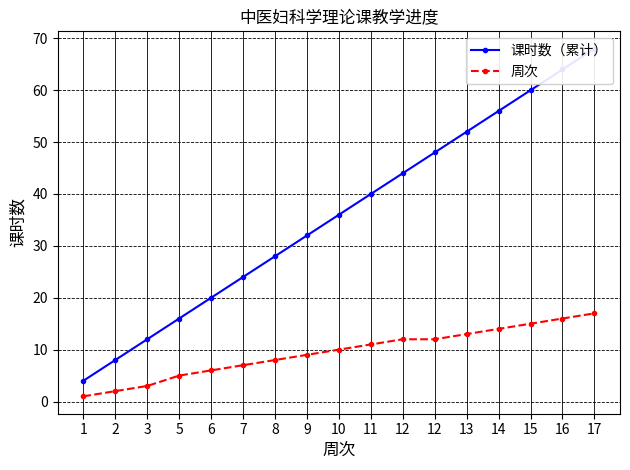

Rank the series by their average value, from lowest to highest.

周次, 课时数（累计）